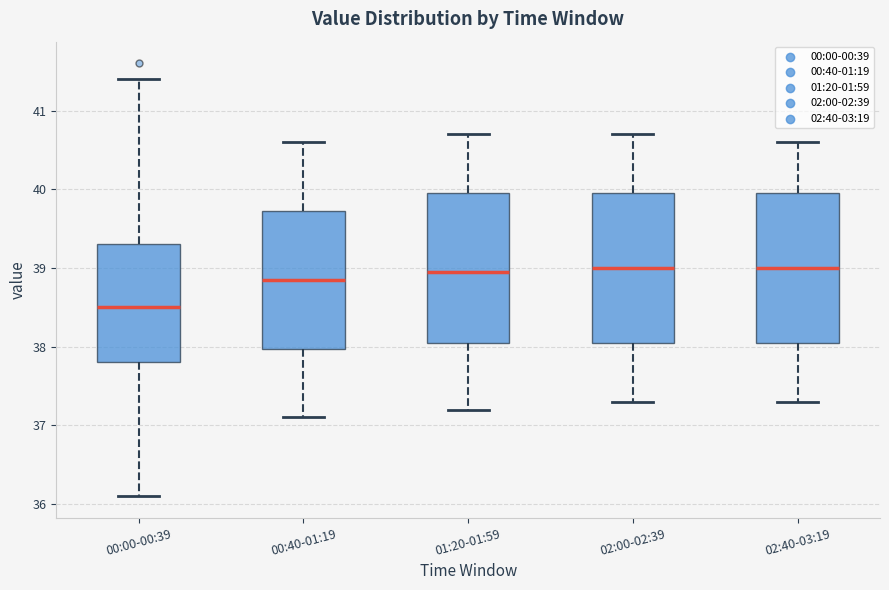

Where is the upper edge of the box for 02:00-02:39 on the y-axis? The values are not printed on the chart, so give them approximately, as read against the axis.

40.0